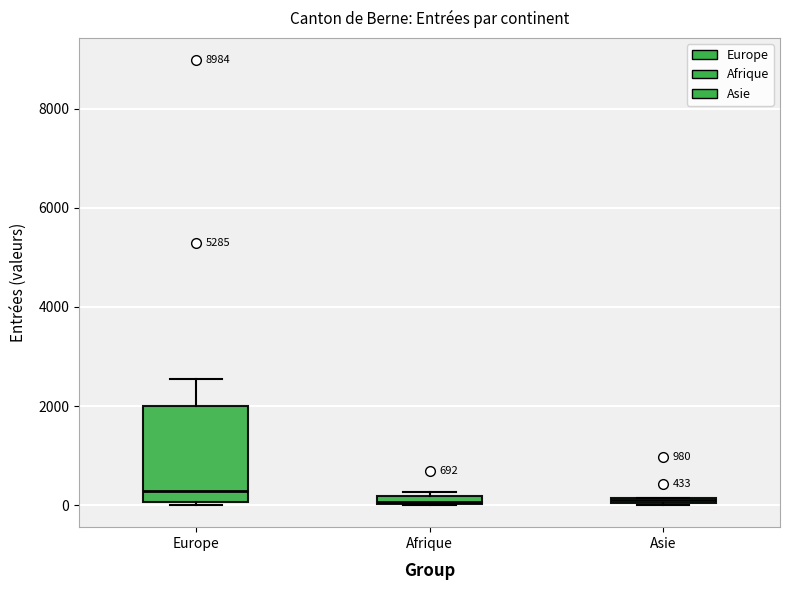

Comparing the boxes themselves (not the whiskers), which one is the tallest?

Europe